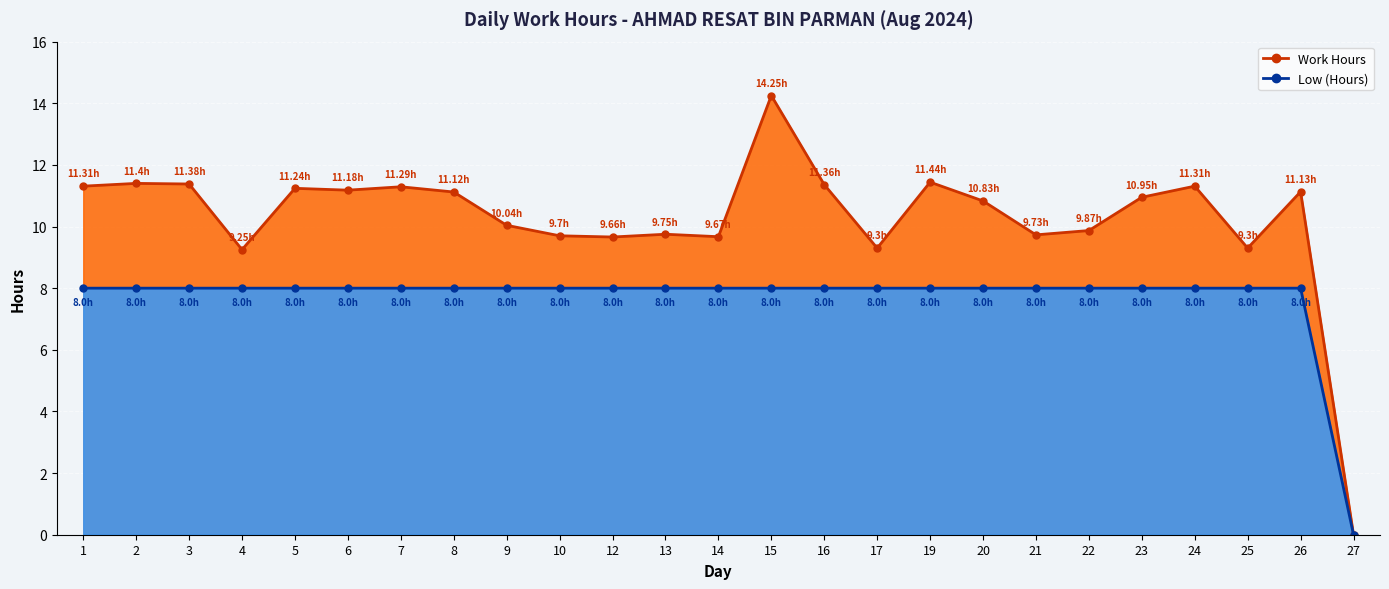

Which category has the highest value in the Low (Hours) series?

1